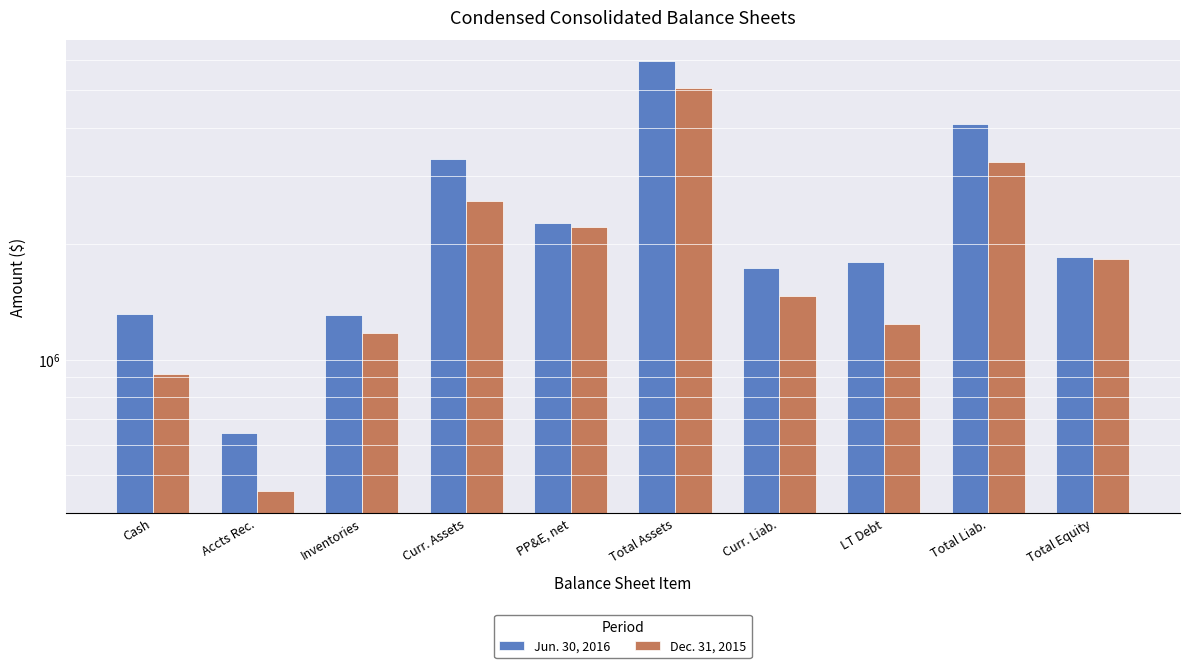

What is the value of the Jun. 30, 2016 bar at the 10th from the left?

1849421